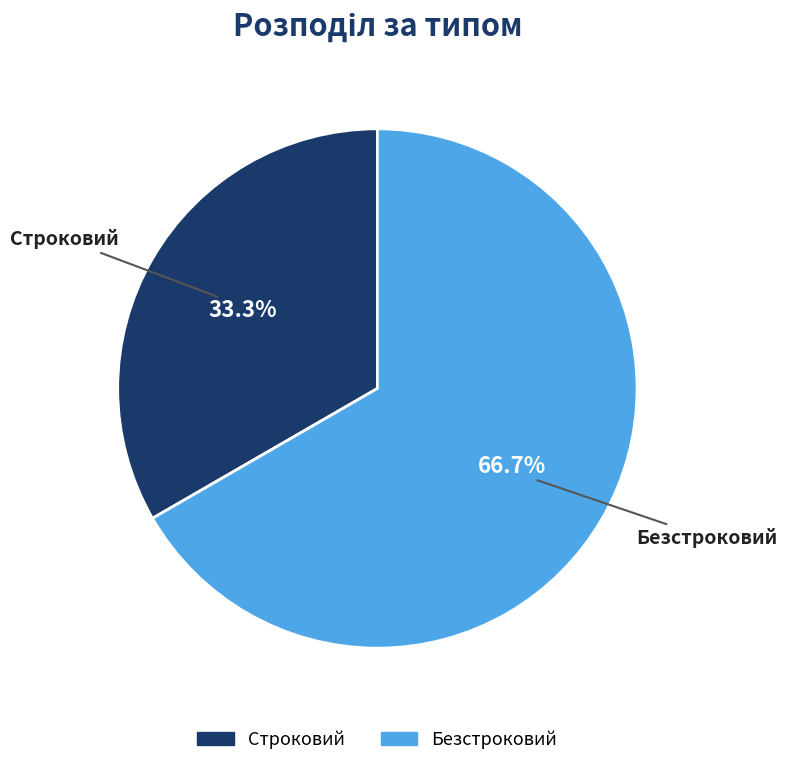

Rank the categories by value from lowest to highest.

Строковий, Безстроковий